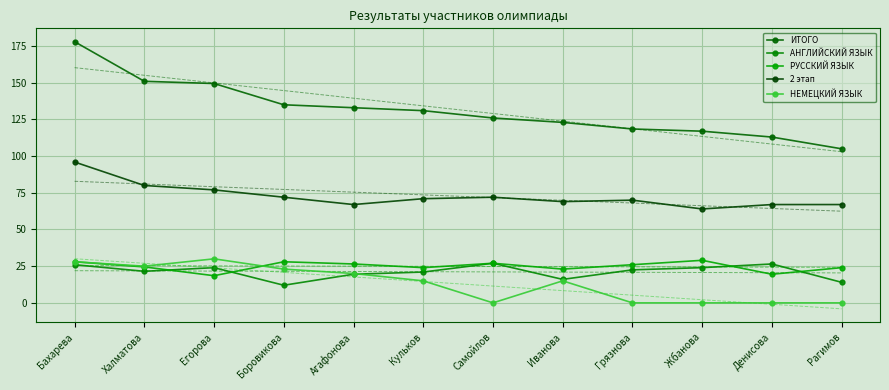

At which category is the sum across all series the highest?

Бахарева